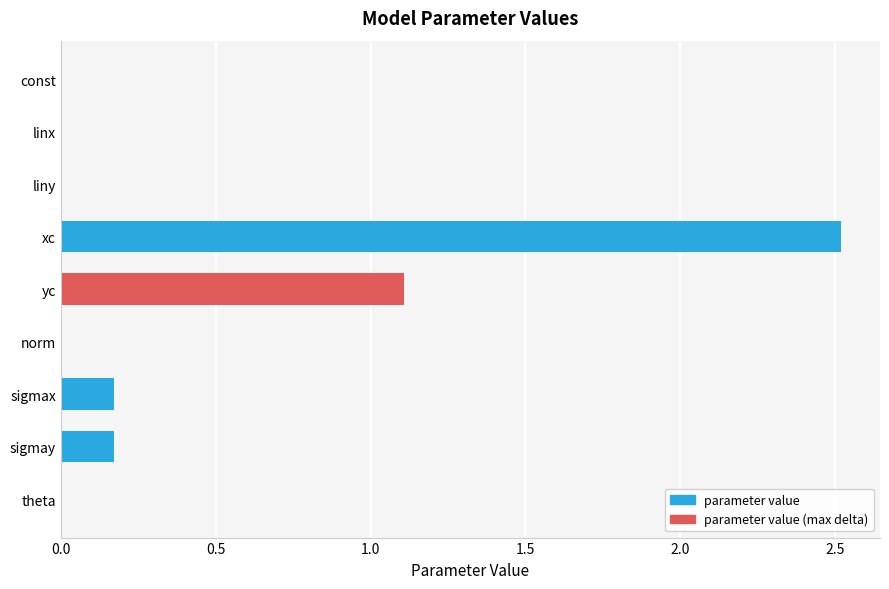

At which label is the value closest to 1?

yc